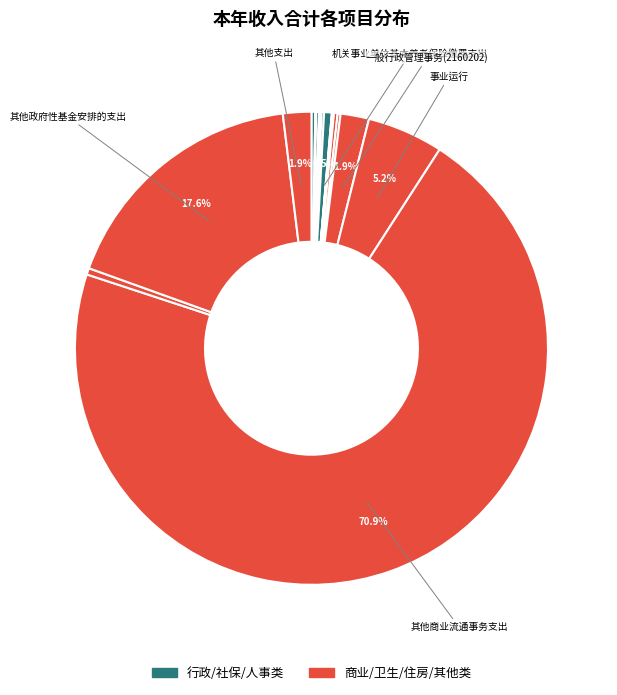

Which category has the smallest portion of the pie?

其他组织事务支出